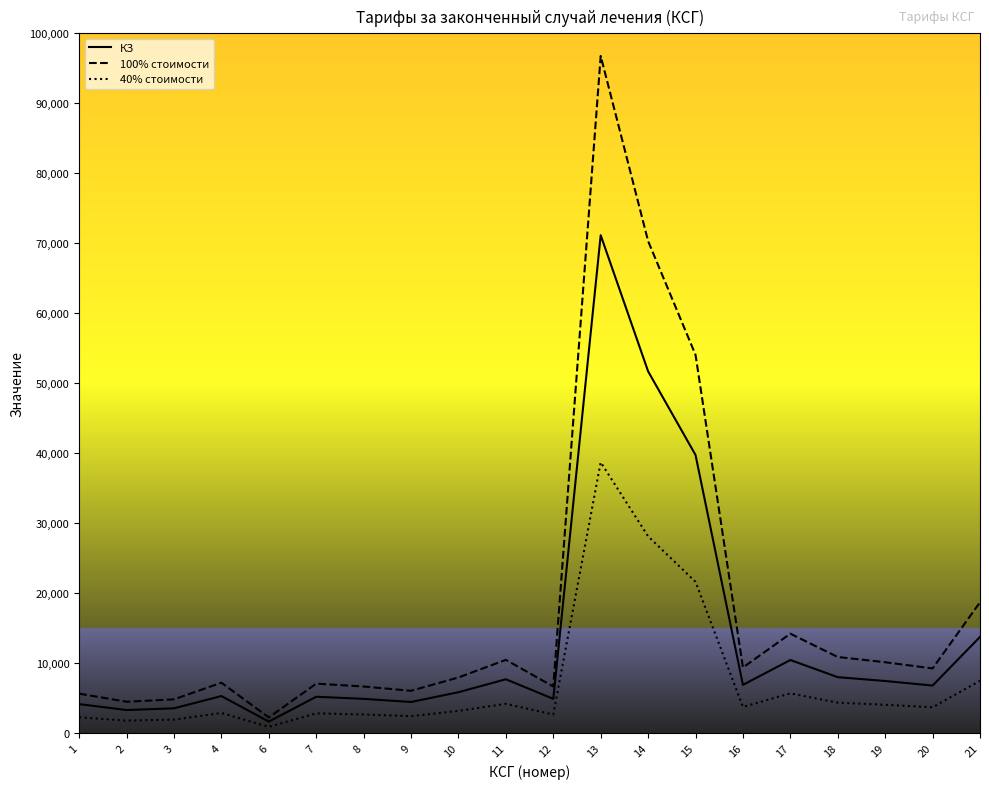

What is the total value across all series at 15?

115434.0